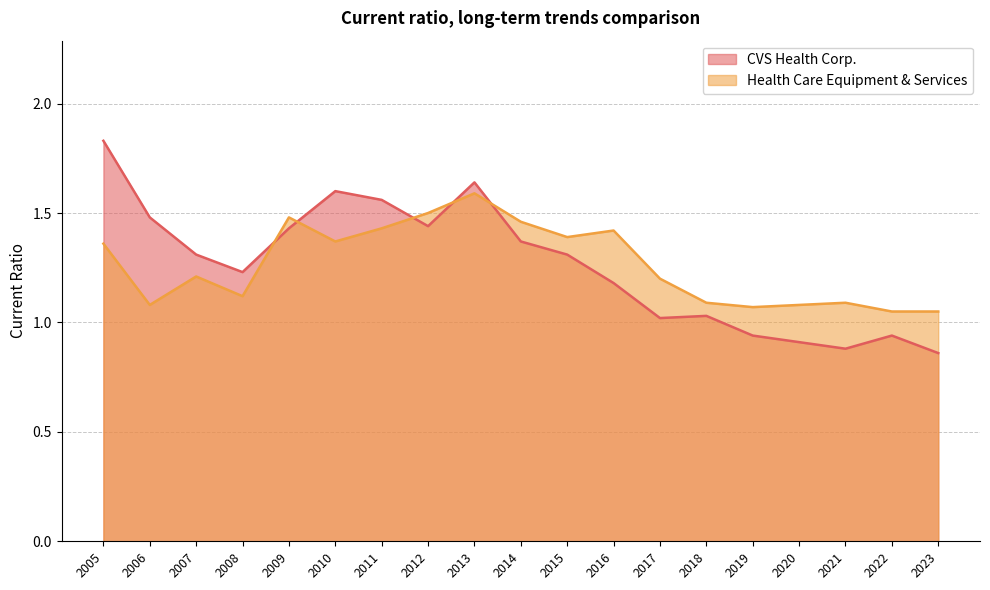

How many times do Health Care Equipment & Services and CVS Health Corp. cross each other?

5